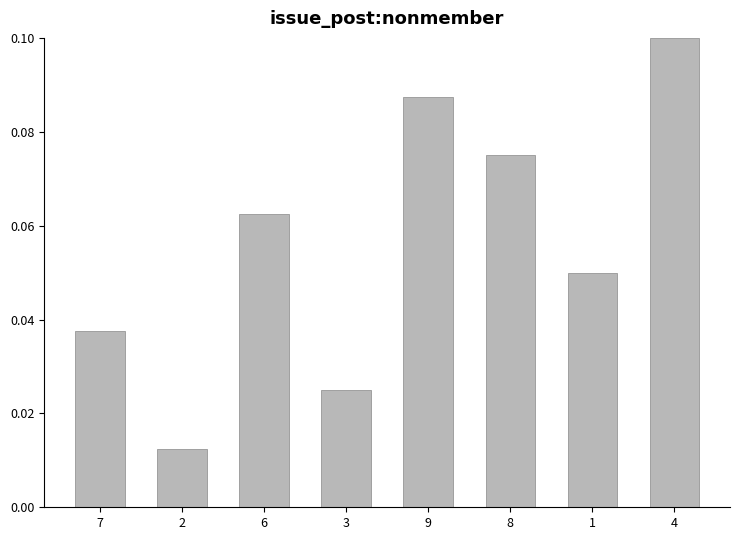

What is the label of the 1st bar from the right?

4